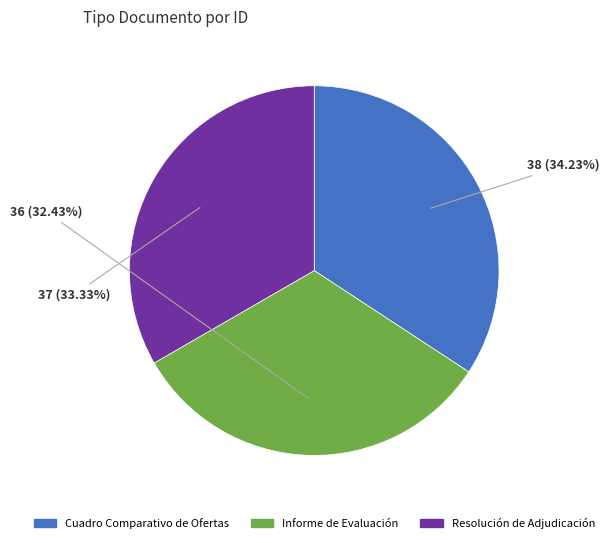

Is Resolución de Adjudicación the majority of the pie?

No